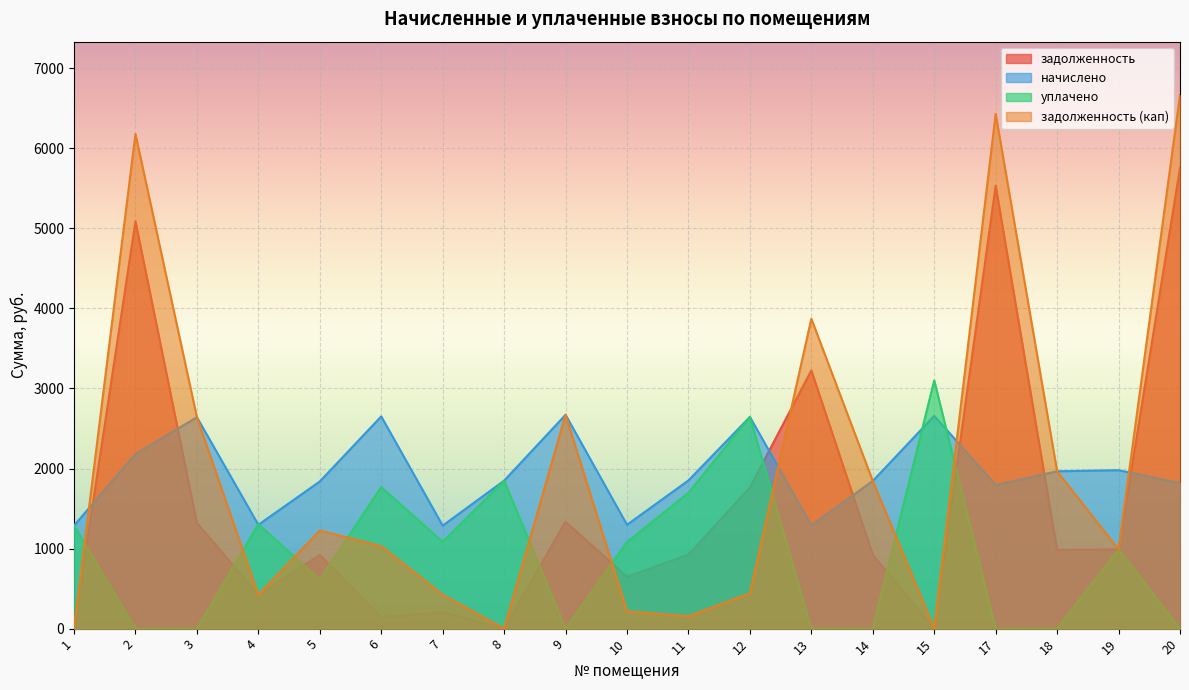

What are all the series names shown in the legend?

задолженность, начислено, уплачено, задолженность (кап)